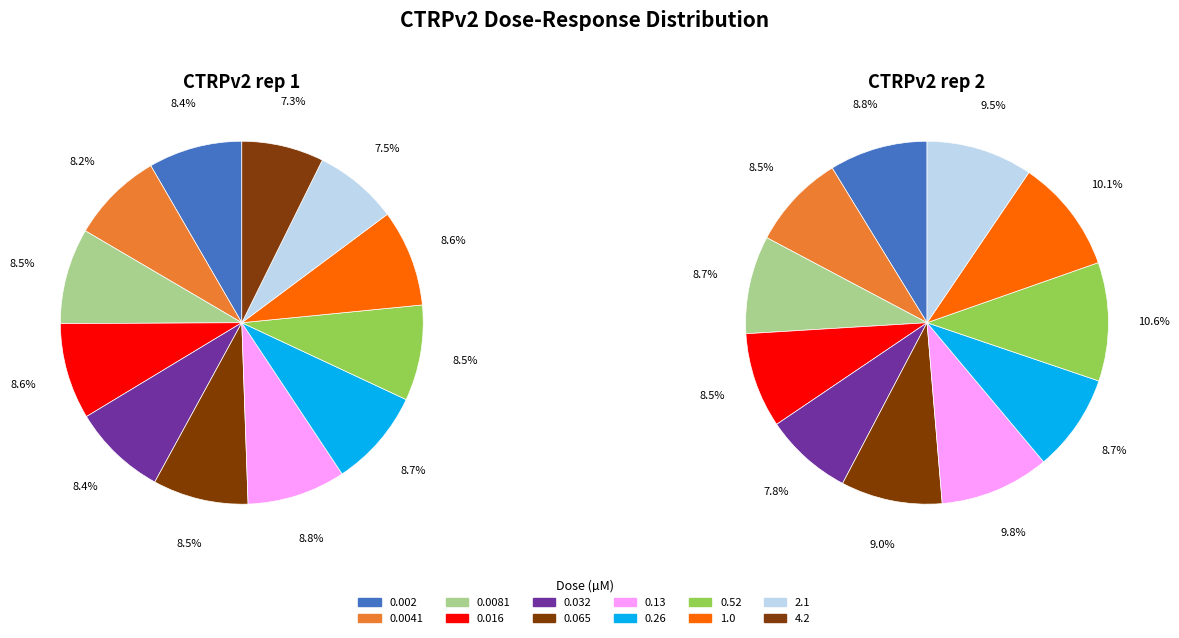

Is 0.26 the majority of the pie?

No